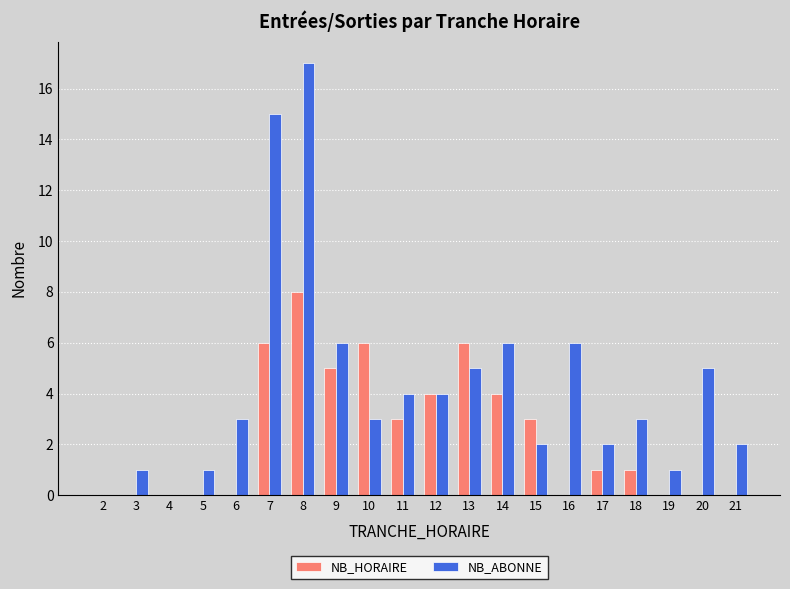

The value of NB_HORAIRE at 6 is 0. True or false?

True